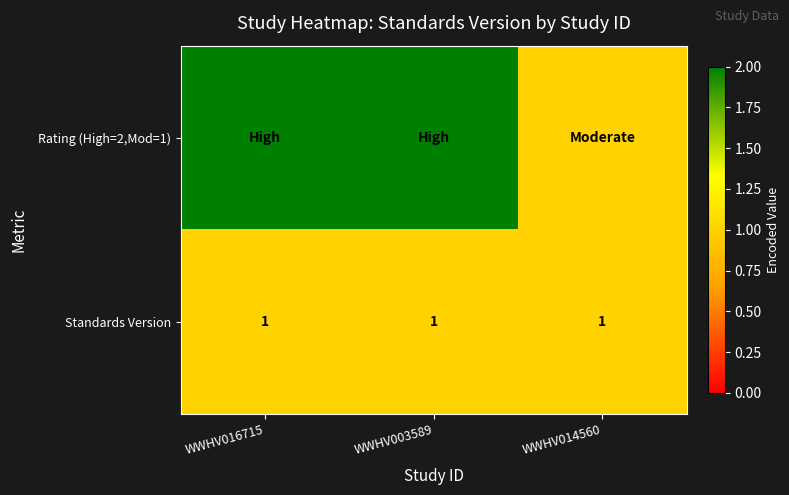

The Standards Version series shows 1 at WWHV014560. True or false?

True